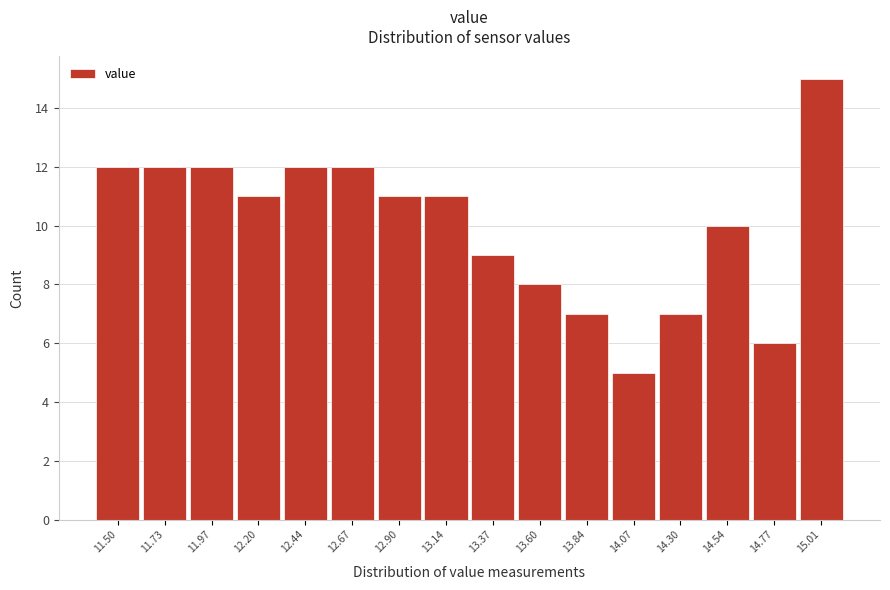

Reading right to left, what are all the values shown in this chart?

15.01=15	14.77=6	14.54=10	14.30=7	14.07=5	13.84=7	13.60=8	13.37=9	13.14=11	12.90=11	12.67=12	12.44=12	12.20=11	11.97=12	11.73=12	11.50=12